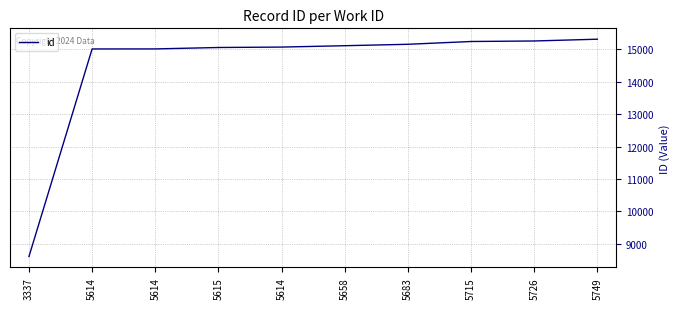

How many lines are shown in the chart?

1